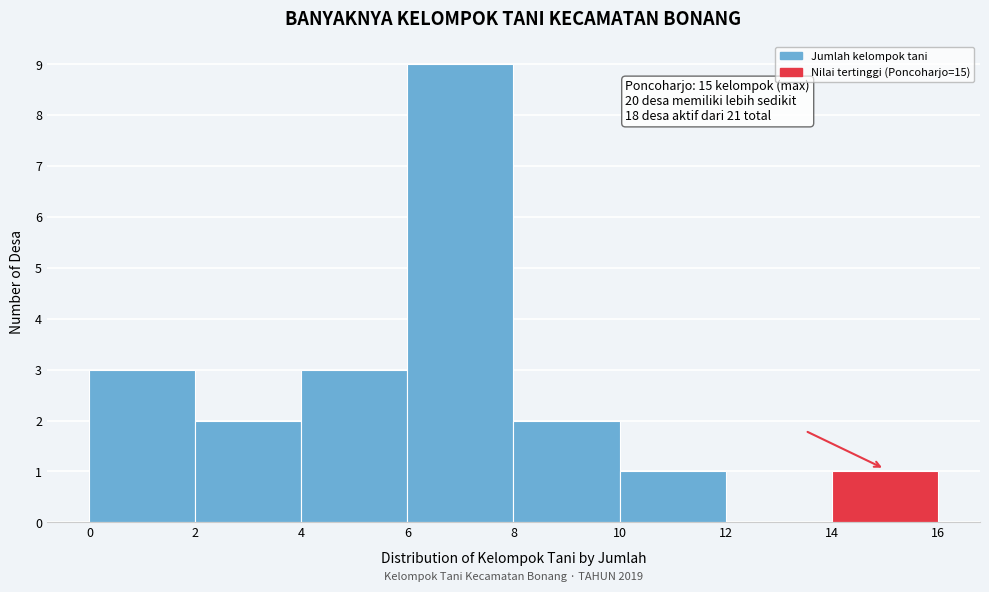

Over which range of the x-axis is the bar tallest?

6 to 8